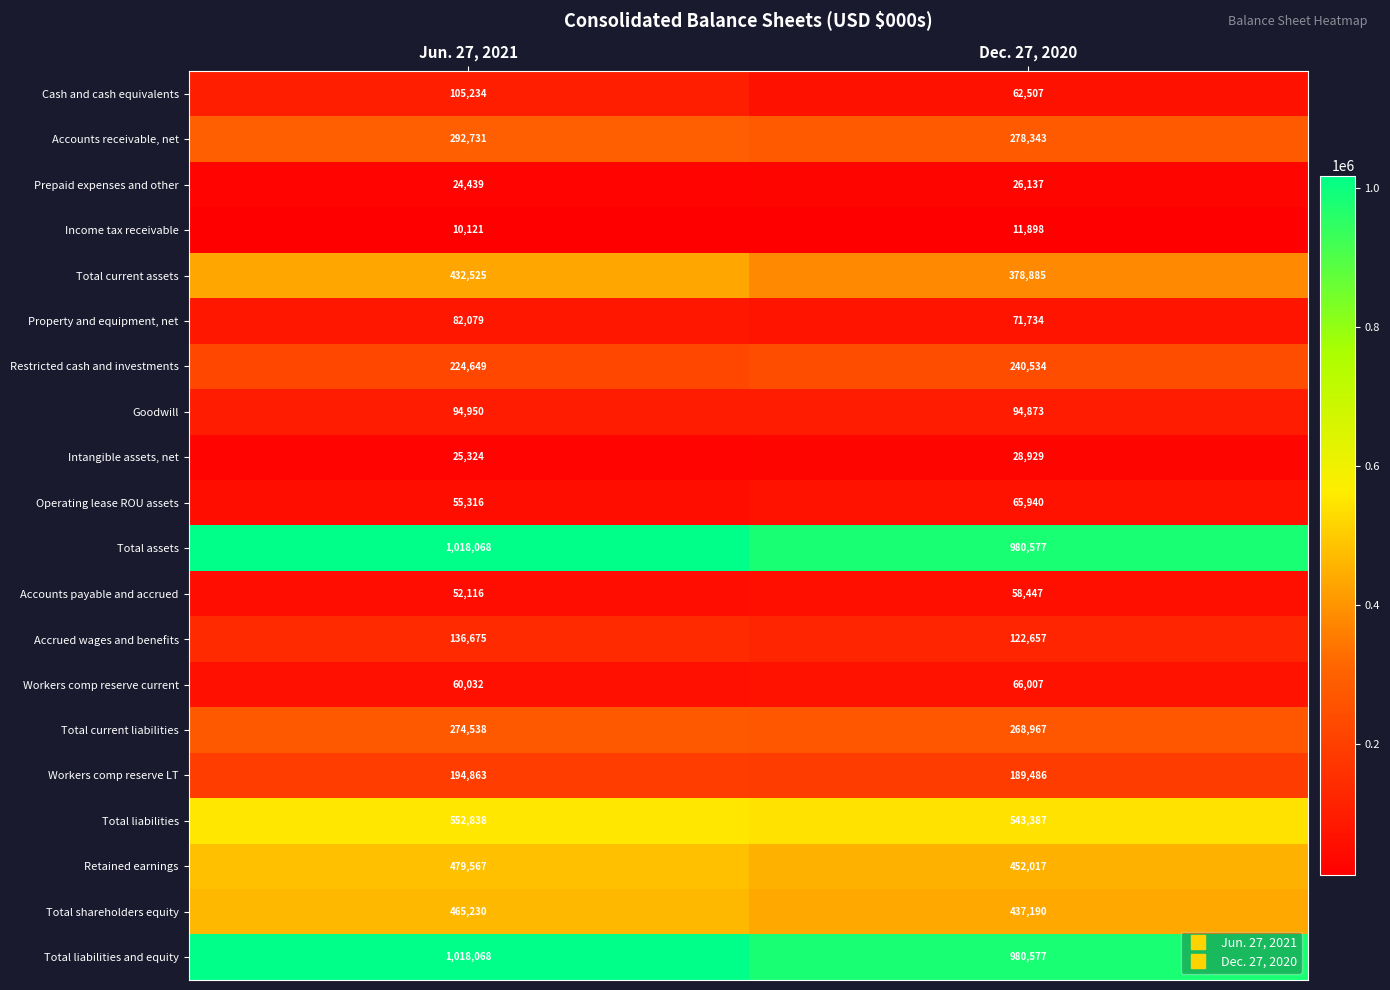

Which series has the widest spread of values?

Total current assets